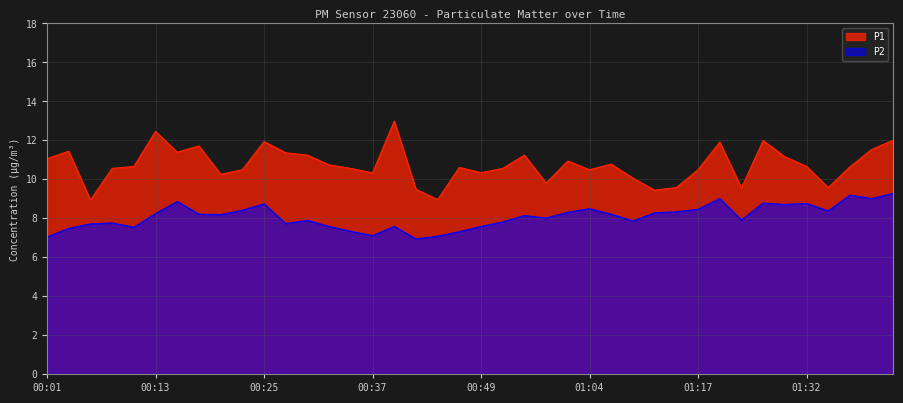

What are all the series names shown in the legend?

P1, P2